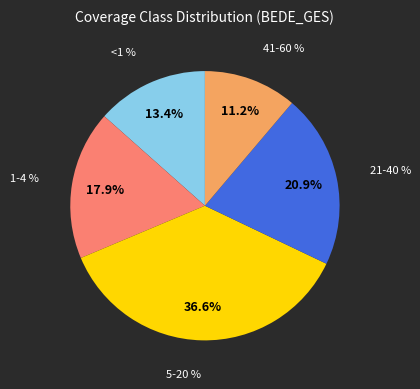

Which category has the biggest portion of the pie?

5-20 %